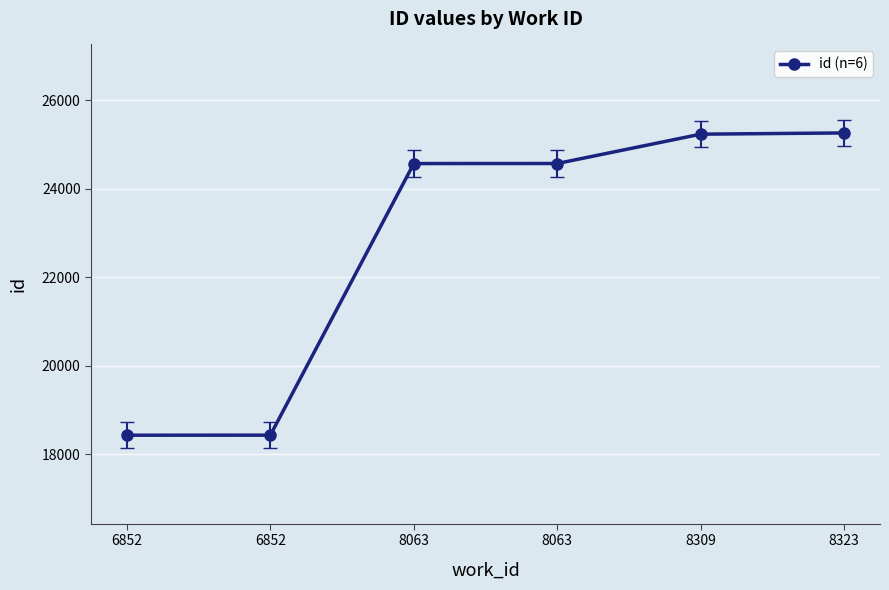

How many lines are shown in the chart?

1